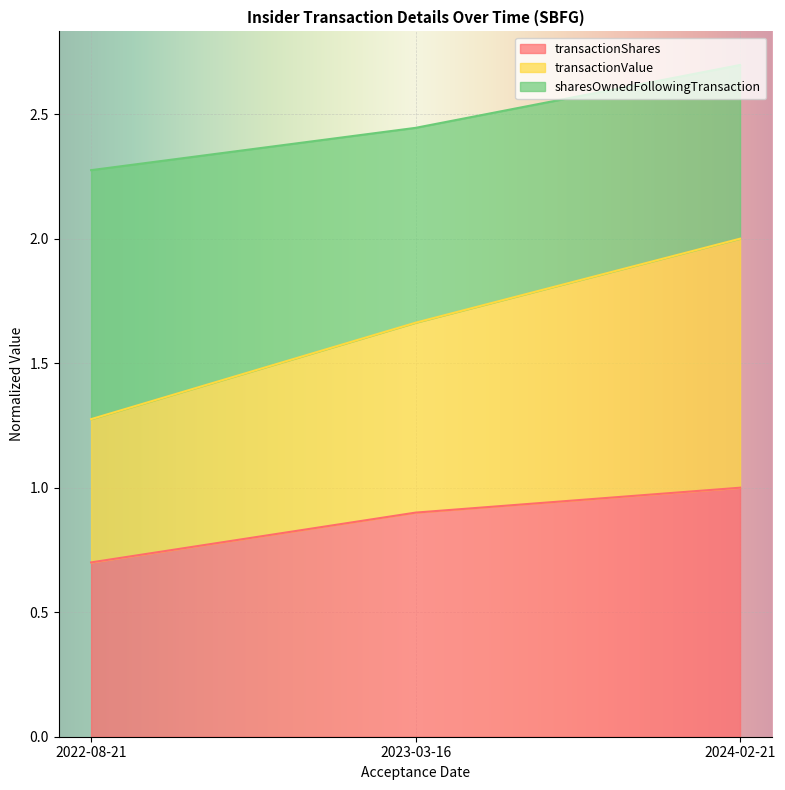

The transactionShares series shows 0.3 at 2022-08-21. True or false?

False